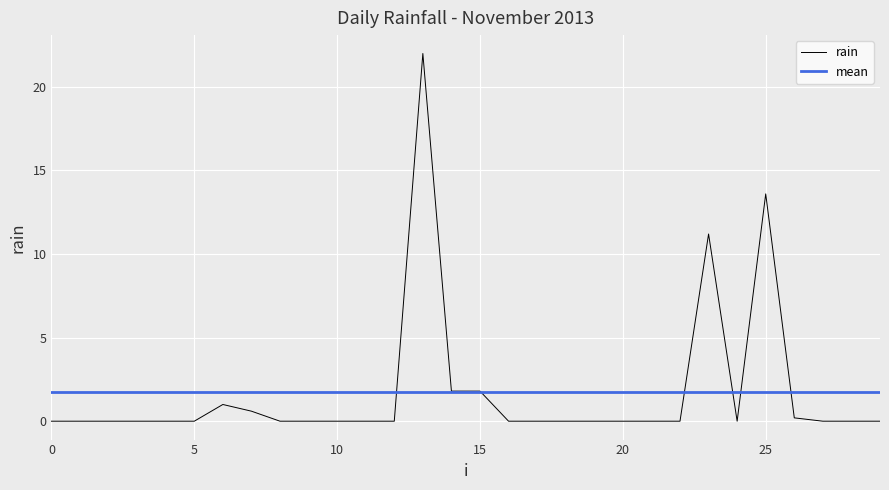

Which has a higher value, 2013-11-15 or 2013-11-25?

2013-11-15